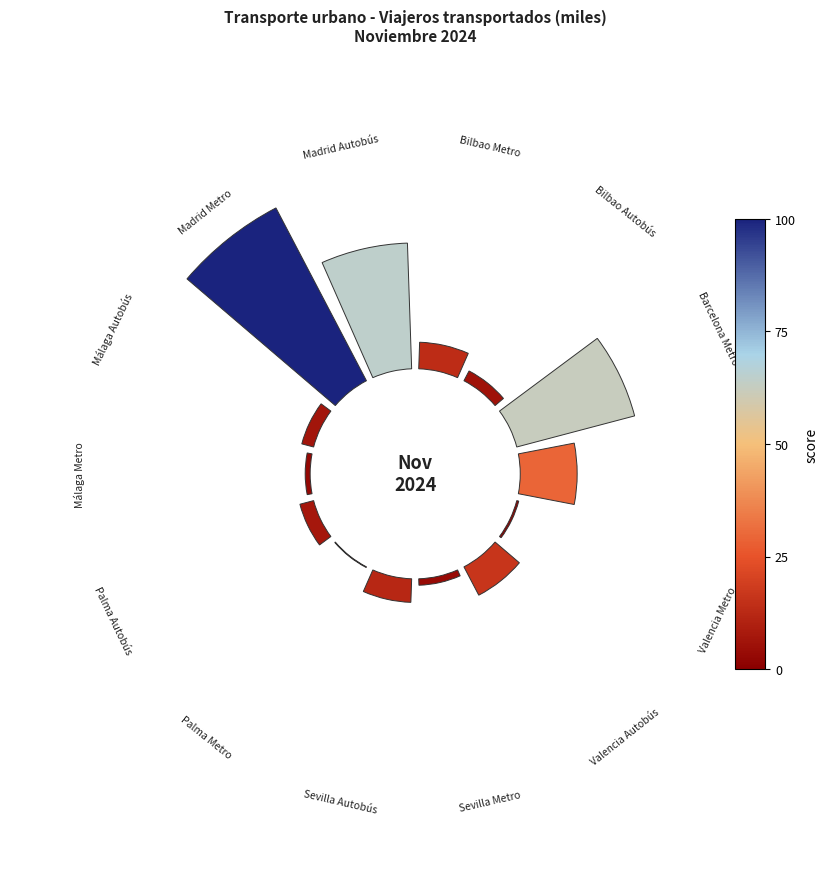

What percentage do Palma Metro and Sevilla Metro together represent?

1.1%